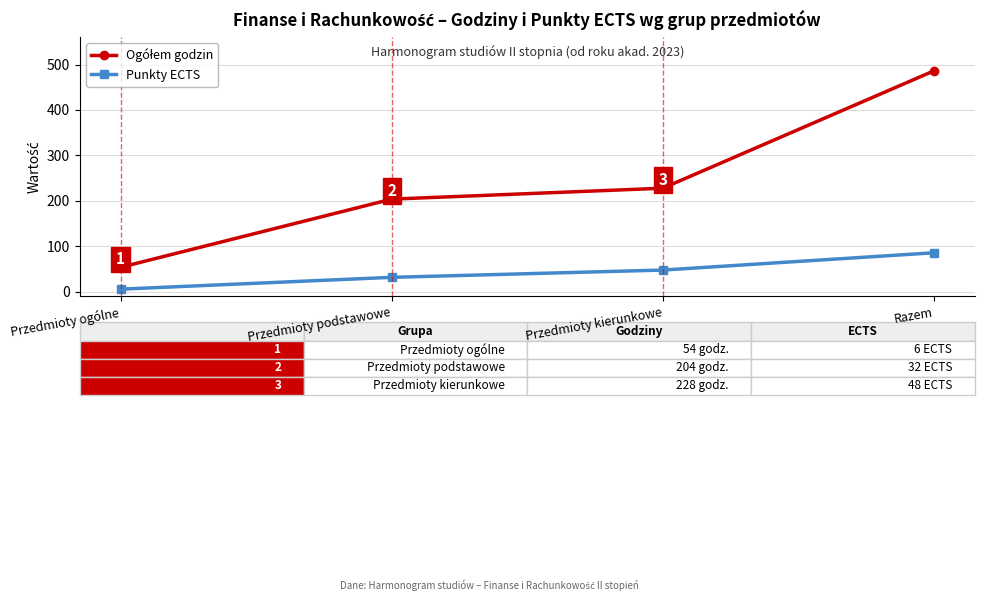

At which category is the sum across all series the highest?

Razem